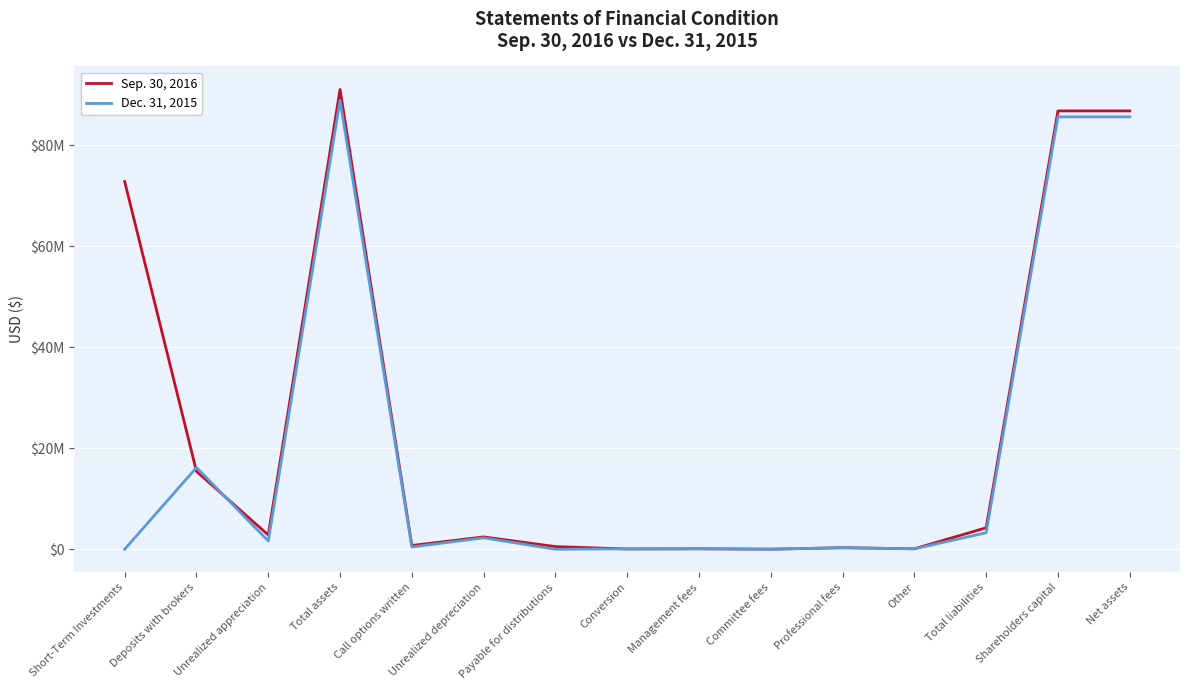

At Deposits with brokers, list the series in order from largest to smallest.

Dec. 31, 2015, Sep. 30, 2016